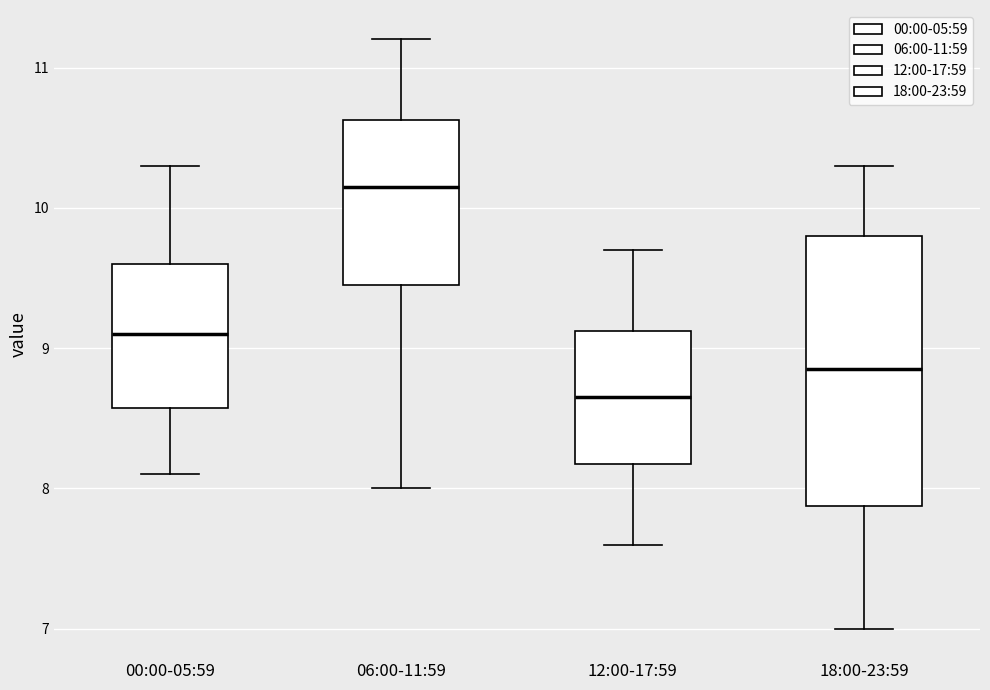

Which box is the tallest, from its lower edge to its upper edge?

18:00-23:59